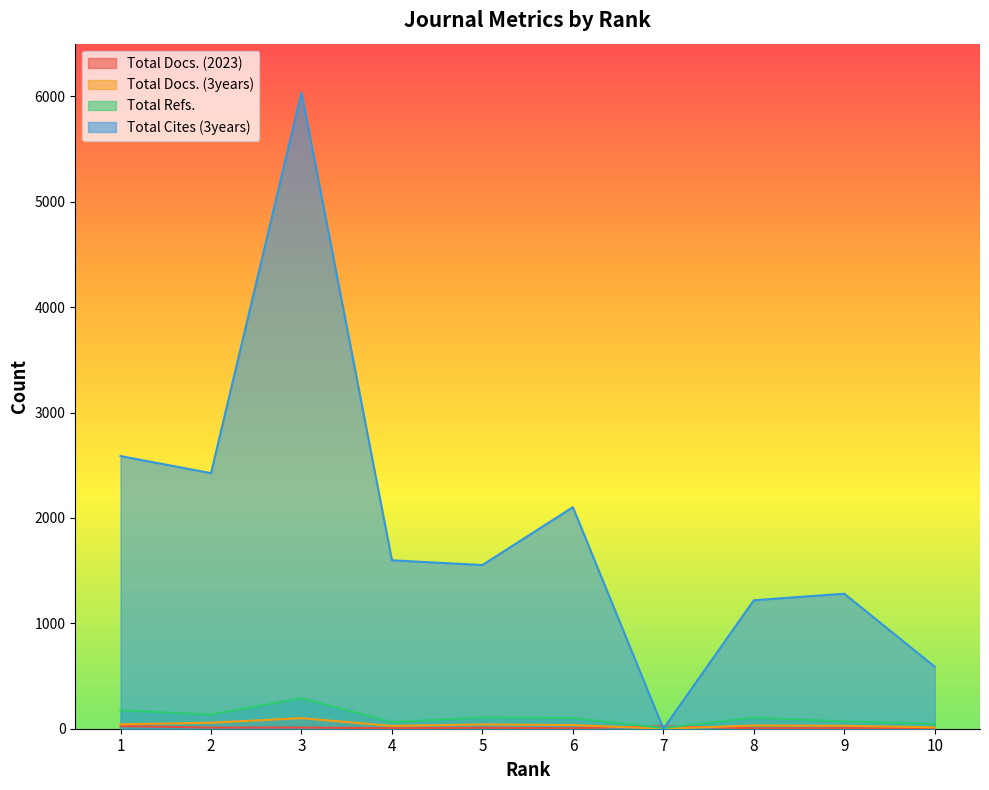

Does the chart display data point markers on the line(s)?

No